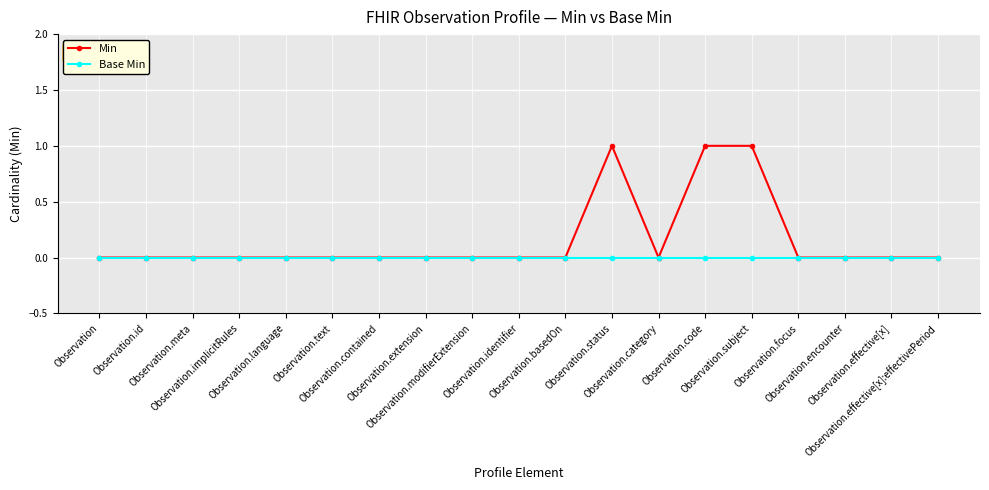

Rank the series by their maximum value, from lowest to highest.

Base Min, Min